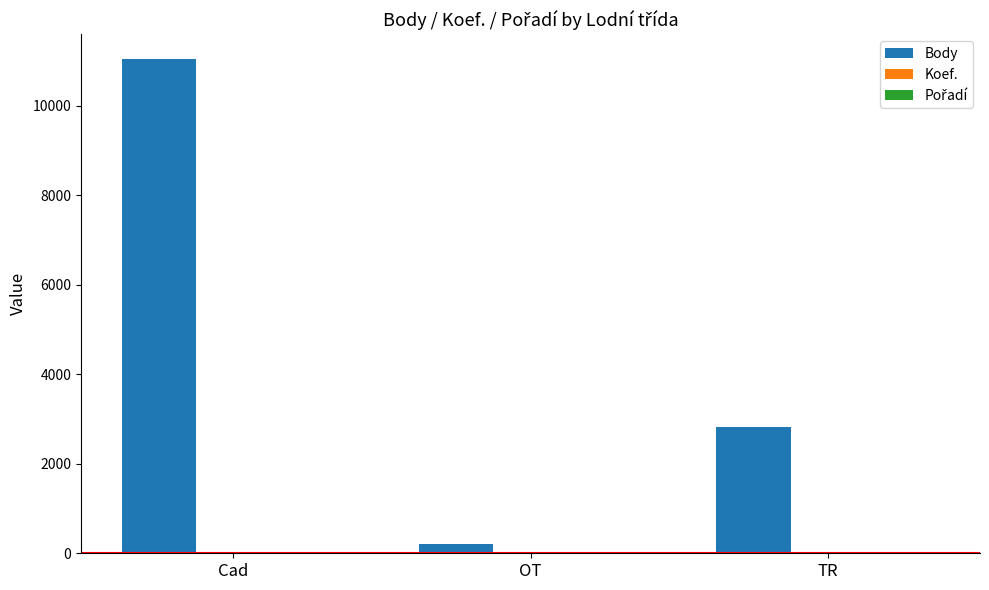

At which category is the sum across all series the highest?

Cad